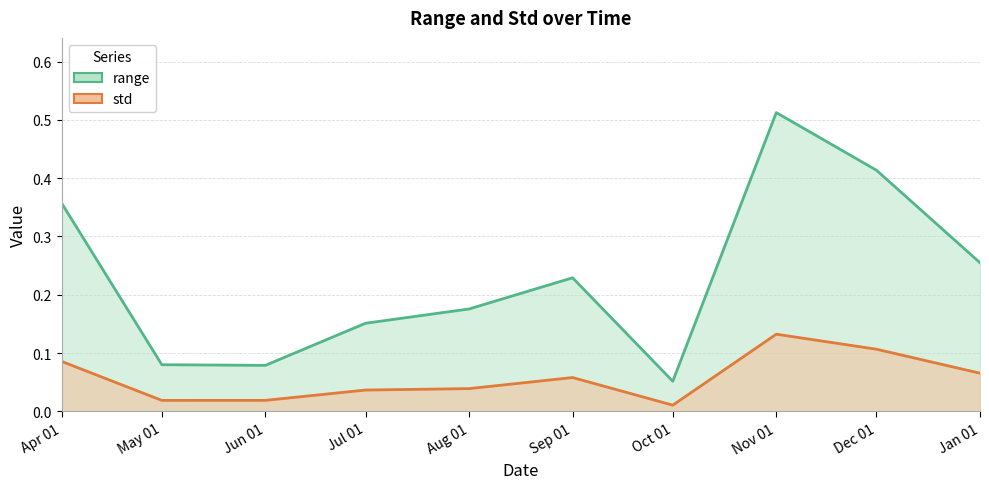

Reading right to left, what are all the values shown in this chart?

range: 0.3	0.4	0.5	0.1	0.2	0.2	0.2	0.1	0.1	0.4
std: 0.1	0.1	0.1	0.0	0.1	0.0	0.0	0.0	0.0	0.1